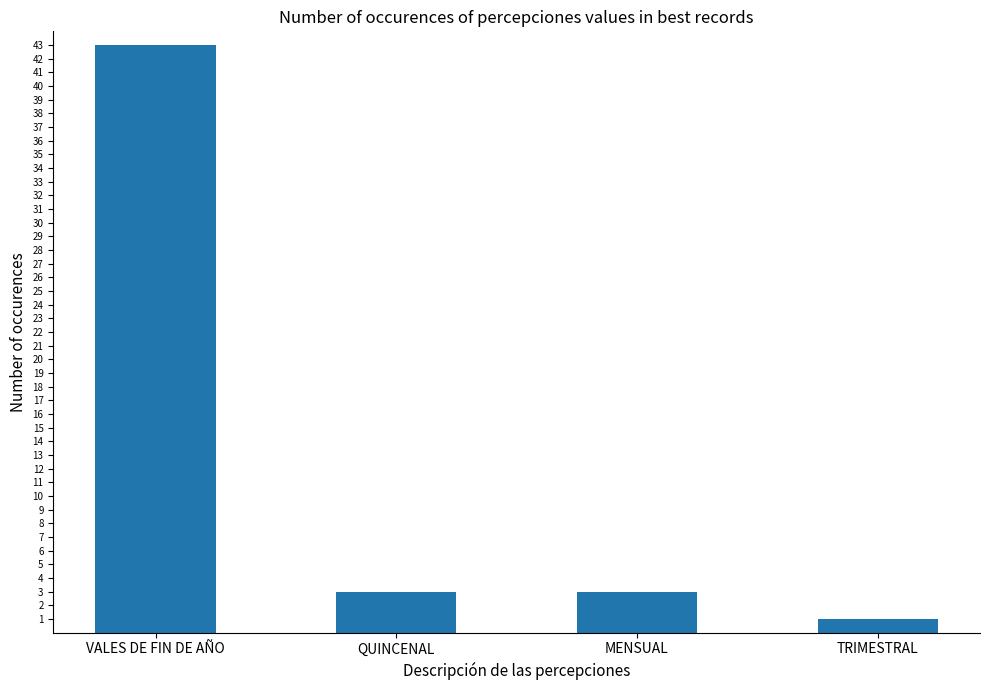

Reading left to right, extract all data points from this chart.

43	3	3	1